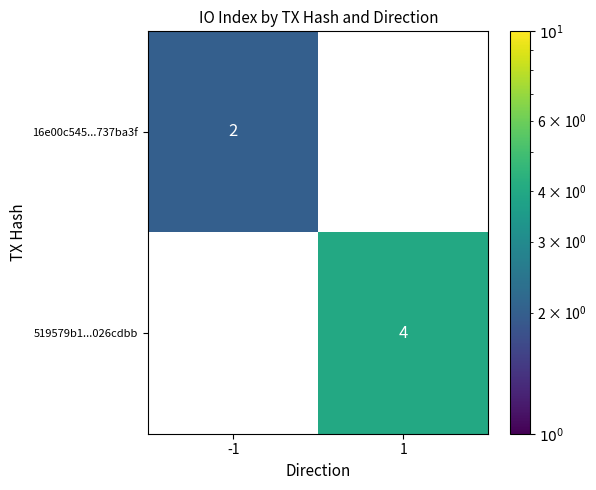

Is it true that 16e00c545...737ba3f equals 2 at -1?

True